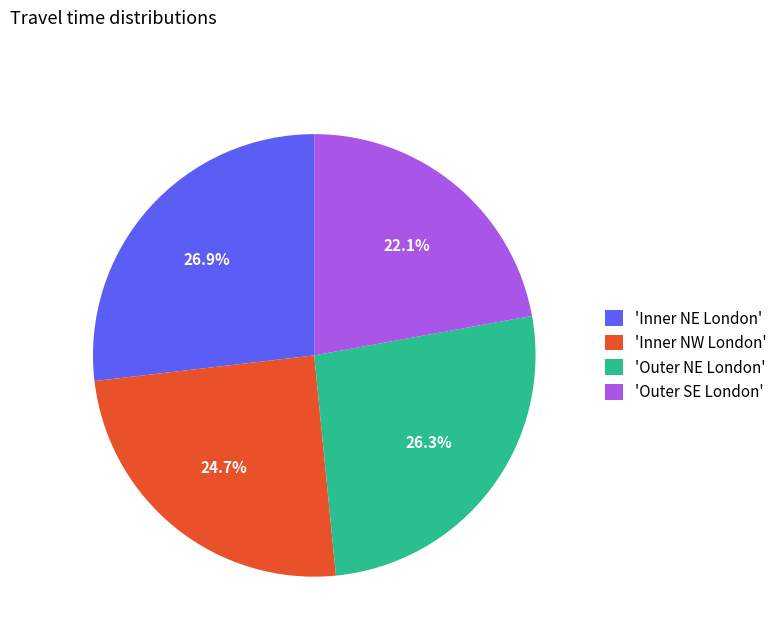

Combined, do 'Inner NE London' and 'Inner NW London' account for over 50%?

Yes